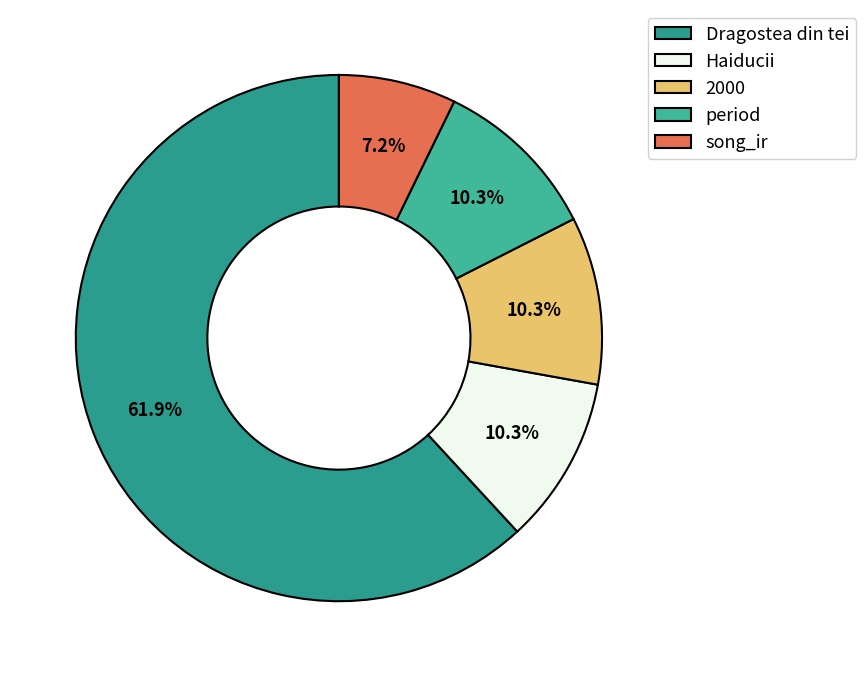

Do period and Dragostea din tei together represent more than half of the pie?

Yes